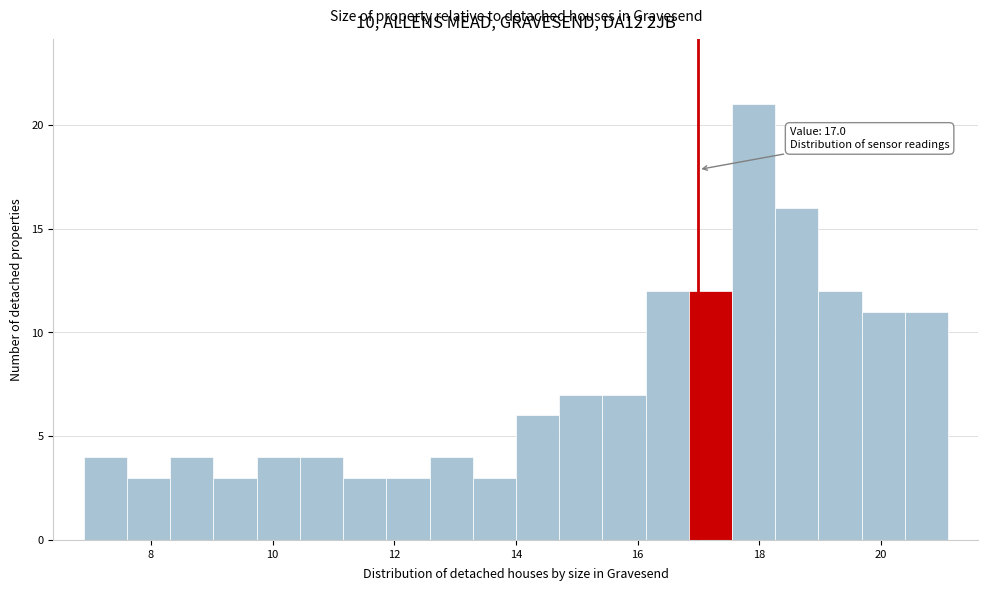

Read against the x-axis, roughly where is the centre of the tallest bar?

18.0